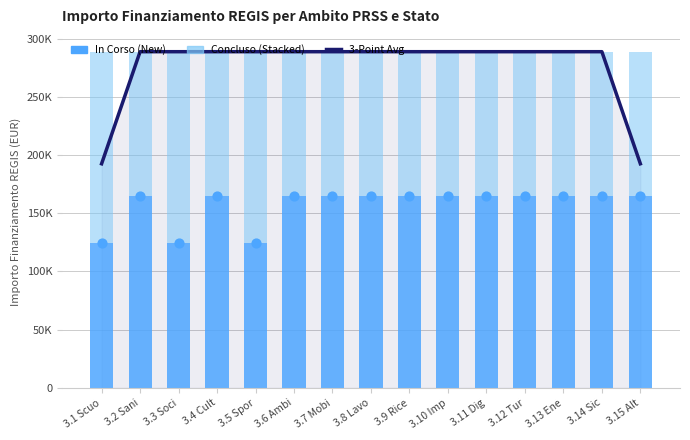

At which category is the sum across all series the highest?

3.2 Sani